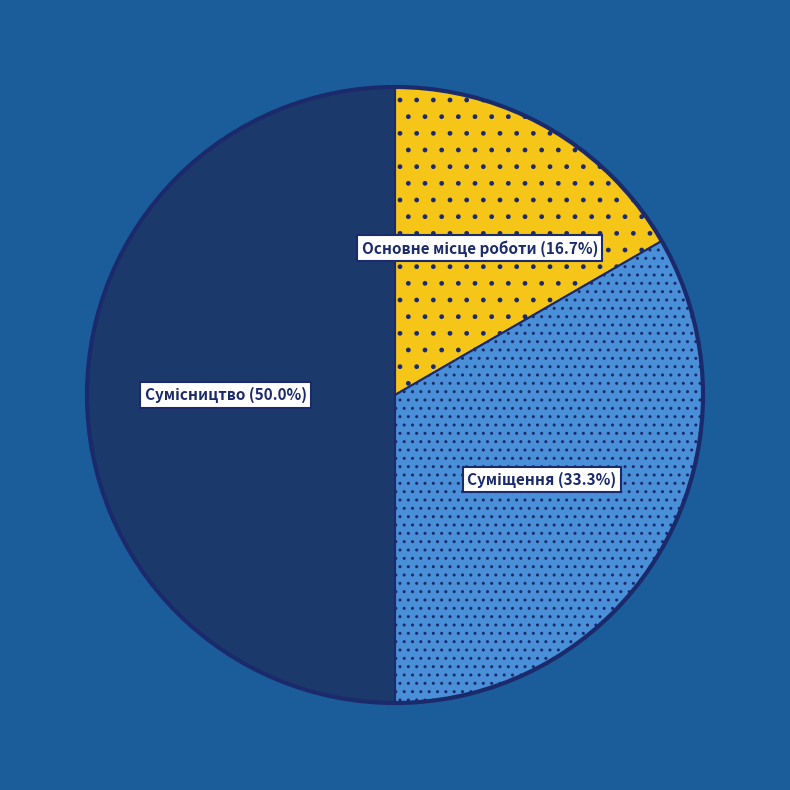

How many segments does this pie chart have?

3